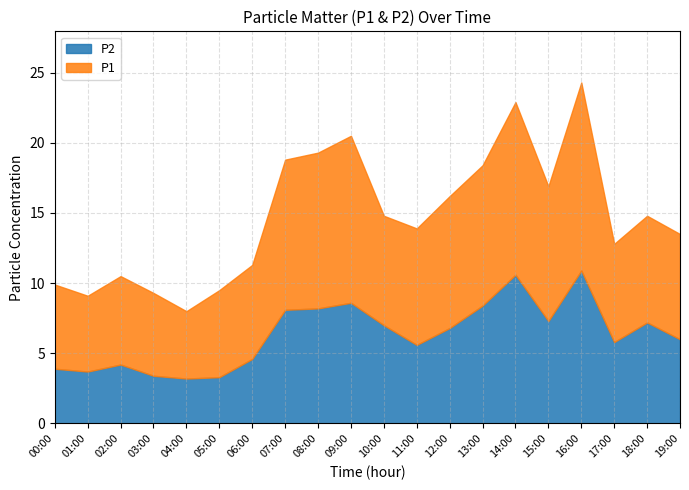

At which category is the sum across all series the highest?

16:00